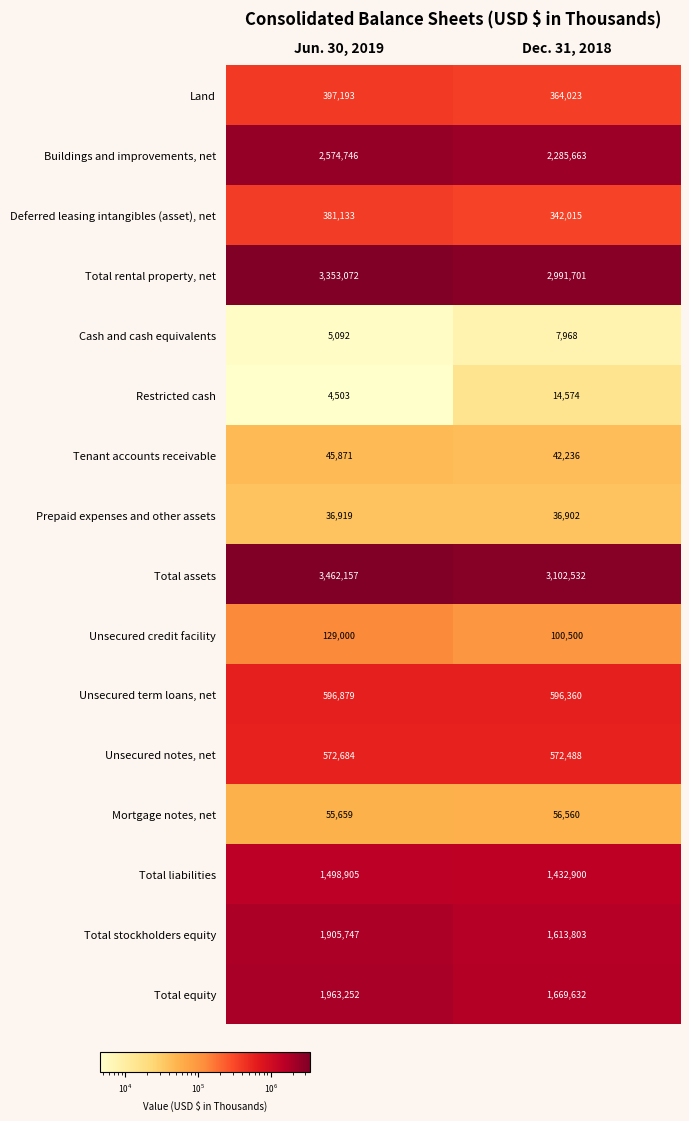

At which category is the sum across all series the highest?

Jun. 30, 2019